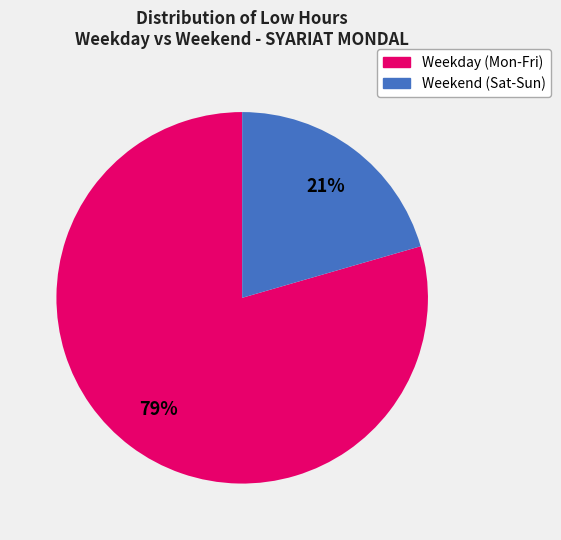

True or false: Weekend (Sat-Sun) accounts for 15% of the total.

False